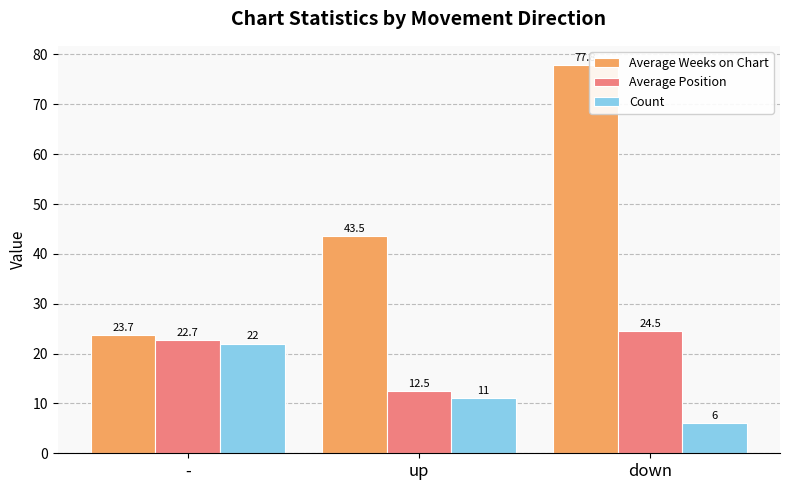

Where is Average Weeks on Chart nearest to the value 50?

up